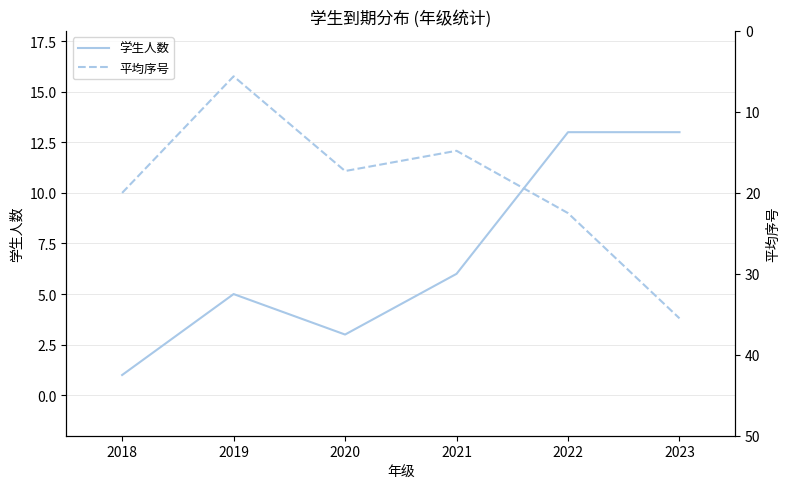

Between 2020 and 2023, which series saw the biggest shift?

平均序号